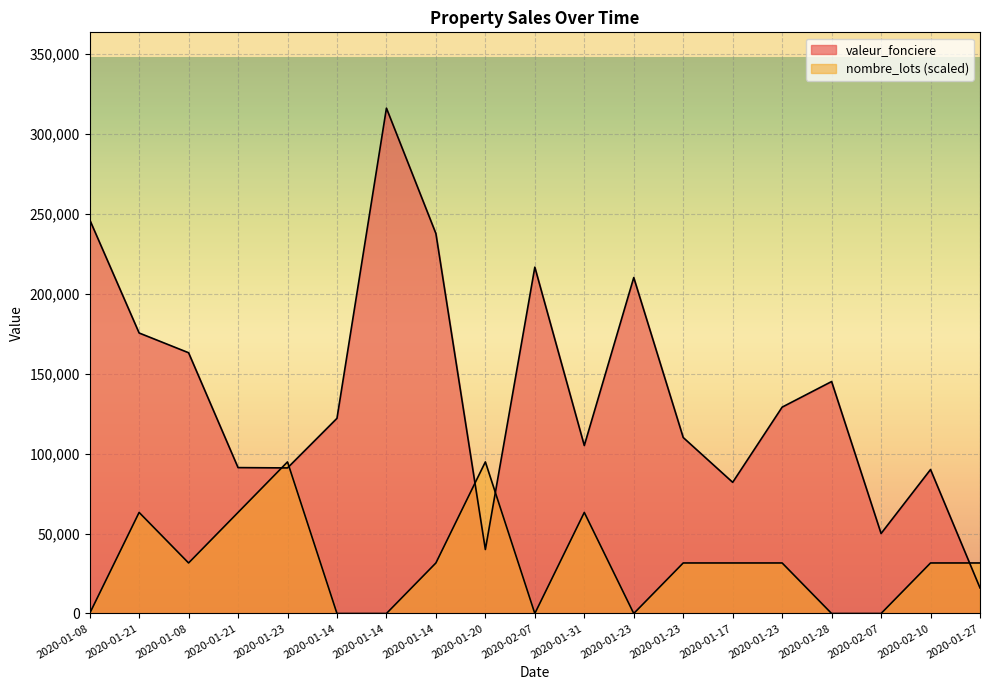

Reading right to left, transcribe all the data shown in this chart.

valeur_fonciere: 2020-01-27=16000	2020-02-10=90000	2020-02-07=50000	2020-01-28=145000	2020-01-23=129000	2020-01-17=82000	2020-01-23=110000	2020-01-23=210000	2020-01-31=105000	2020-02-07=216500	2020-01-20=40000	2020-01-14=237500	2020-01-14=315900	2020-01-14=122000	2020-01-23=91000	2020-01-21=91200	2020-01-08=163000	2020-01-21=175350	2020-01-08=246200
nombre_lots: 2020-01-27=31590	2020-02-10=31590	2020-02-07=0	2020-01-28=0	2020-01-23=31590	2020-01-17=31590	2020-01-23=31590	2020-01-23=0	2020-01-31=63180	2020-02-07=0	2020-01-20=94770	2020-01-14=31590	2020-01-14=0	2020-01-14=0	2020-01-23=94770	2020-01-21=63180	2020-01-08=31590	2020-01-21=63180	2020-01-08=0